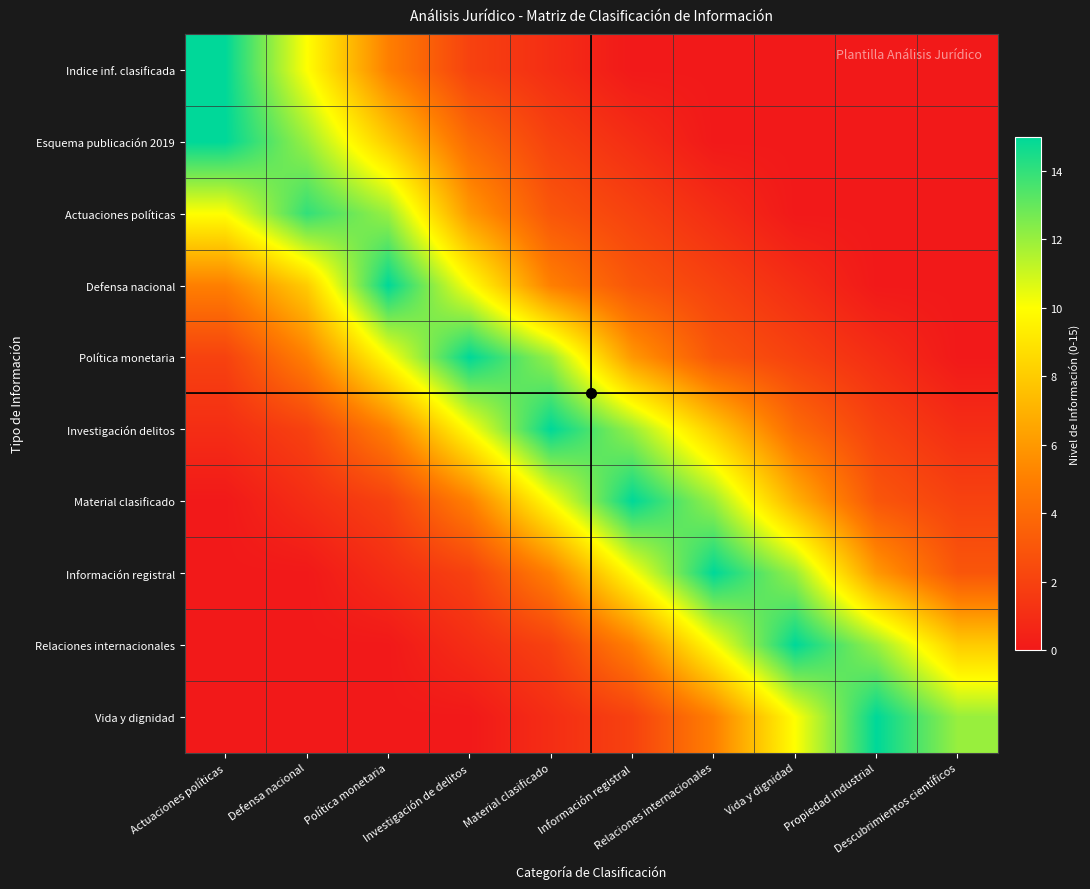

What is the spread (max minus min) of values at Actuaciones políticas?

15